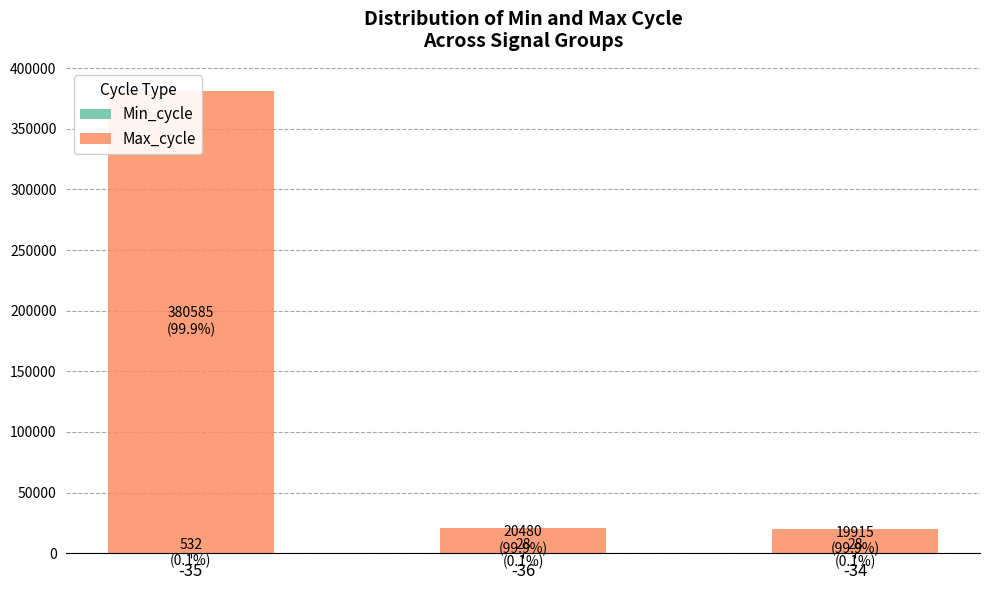

Between -36 and -34, which is larger?

-36